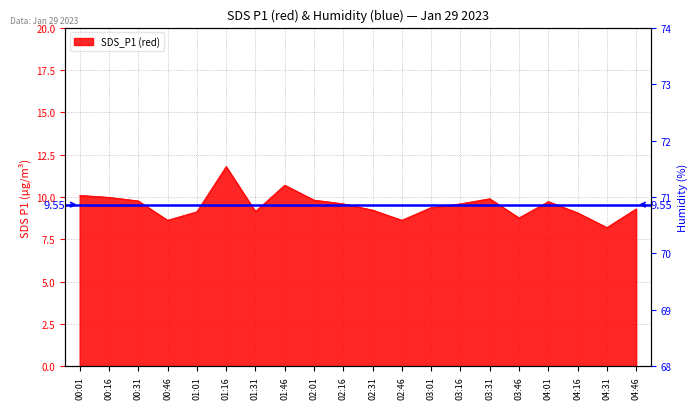

True or false: Humidity and SDS_P1 intersect in this chart.

False